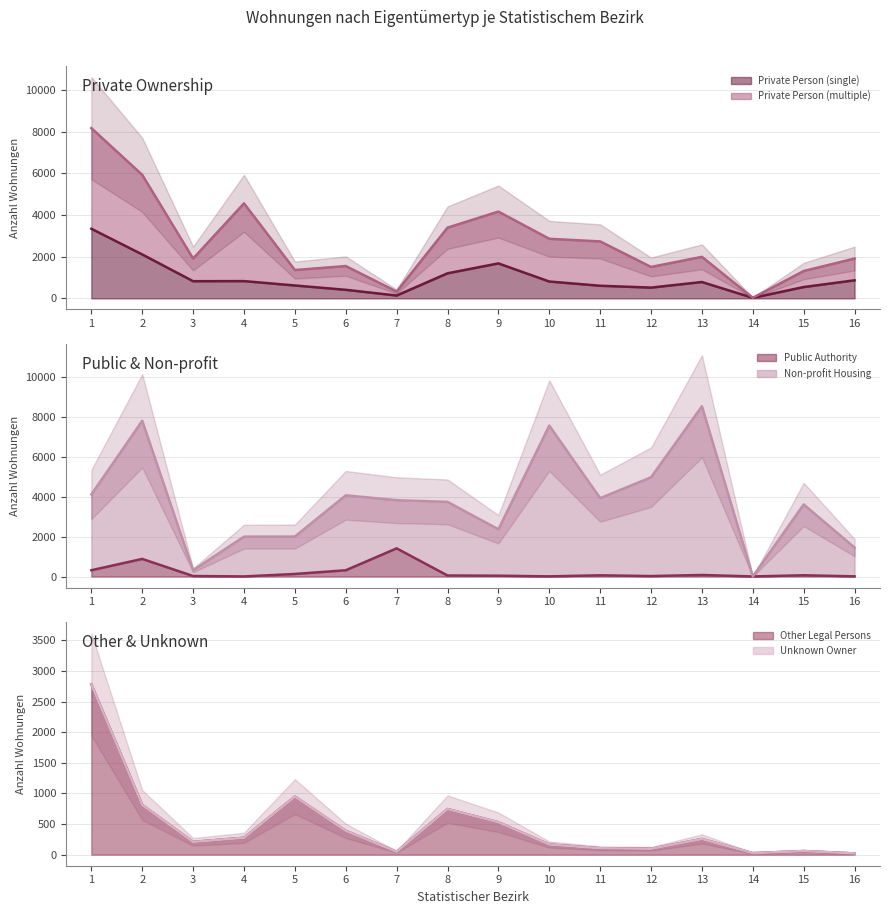

Count the number of categories in the chart.

16